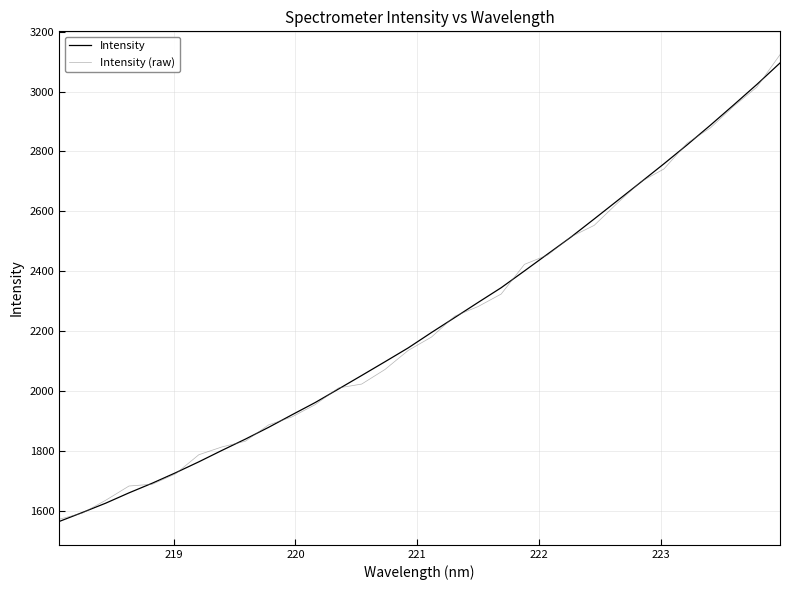

What is the lowest value of the Intensity (raw) series?

1571.0